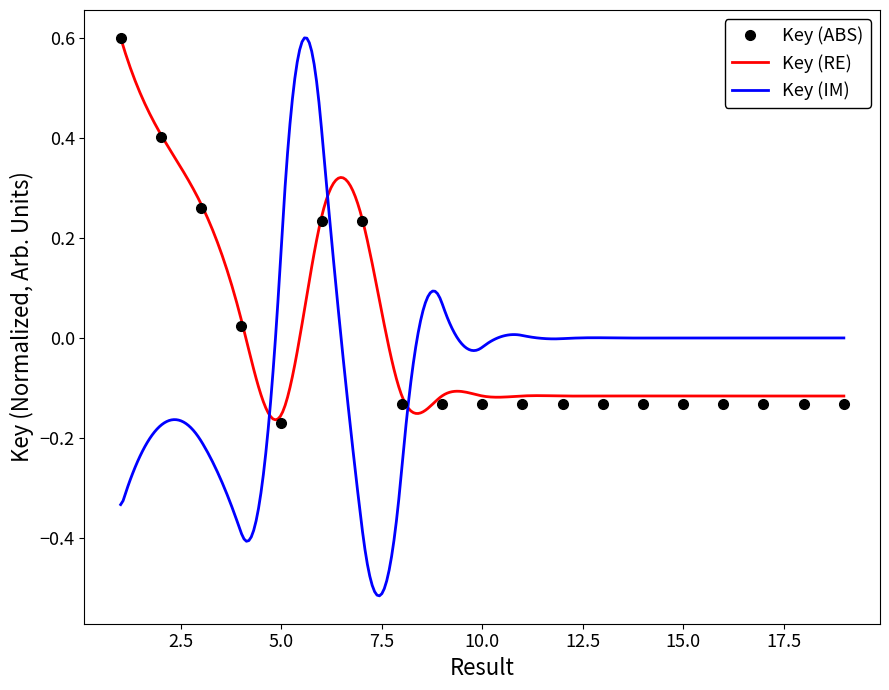

Does the chart have visible grid lines?

No